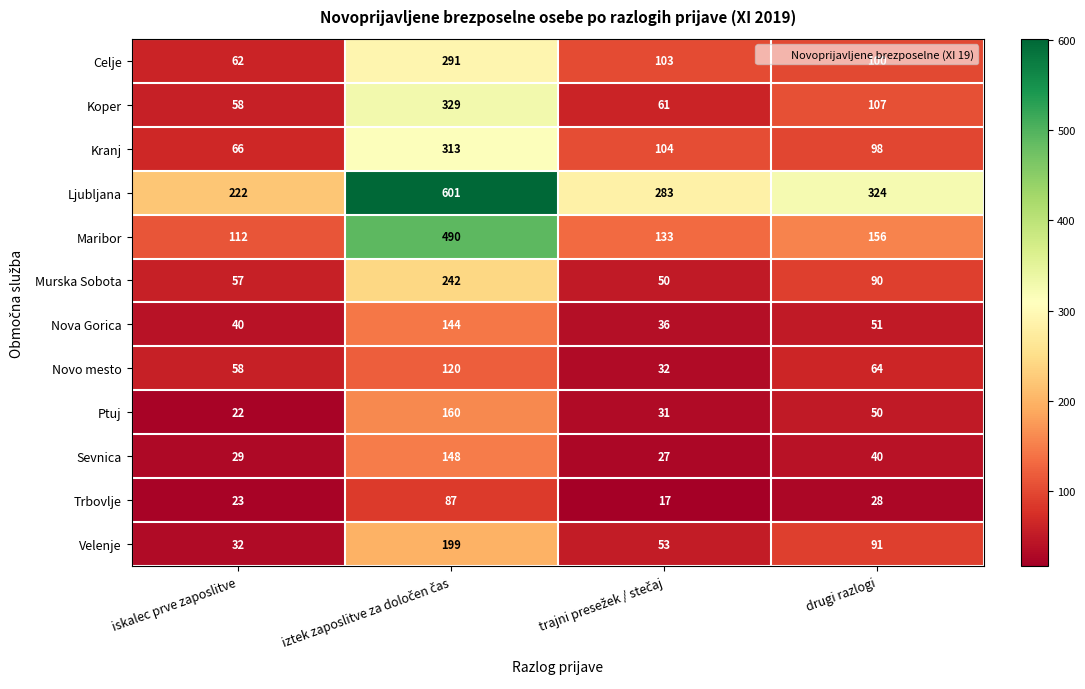

What is the maximum value shown in the chart?

601